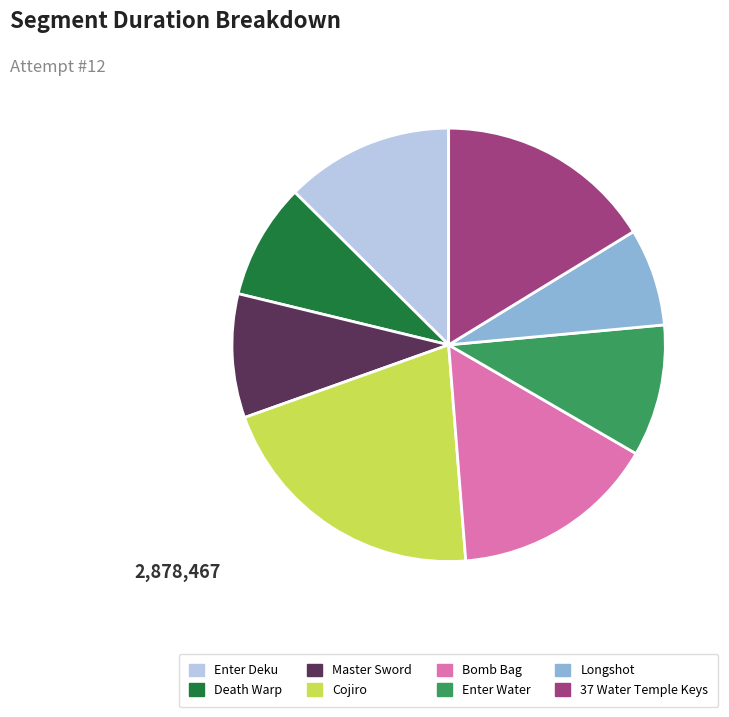

Approximately how many times larger is the value at Death Warp compared to Enter Water?

0.9